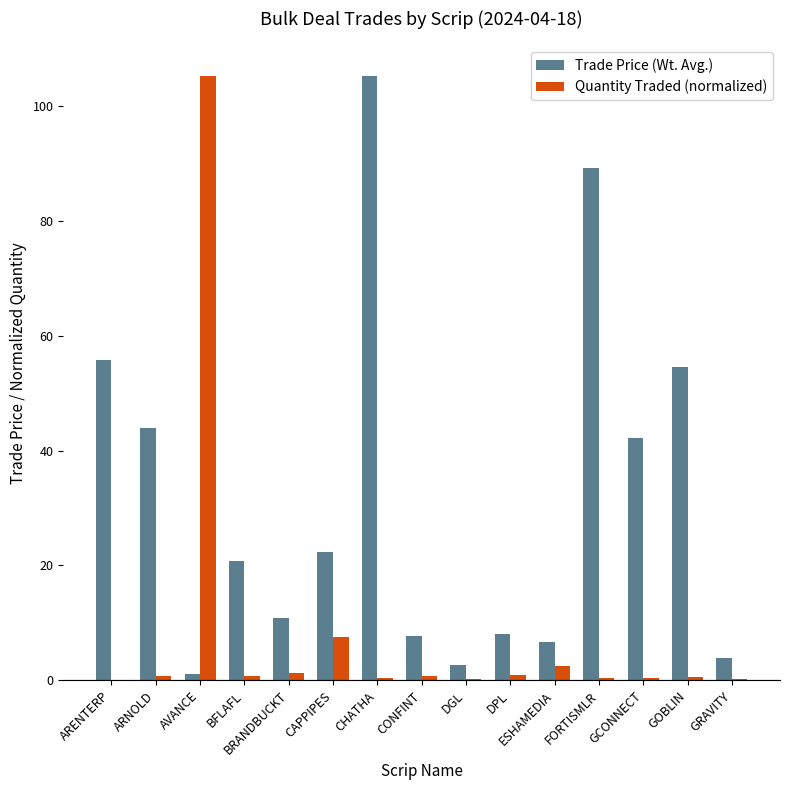

Between CHATHA and GOBLIN, which series saw the biggest shift?

Trade Price (Wt. Avg.)